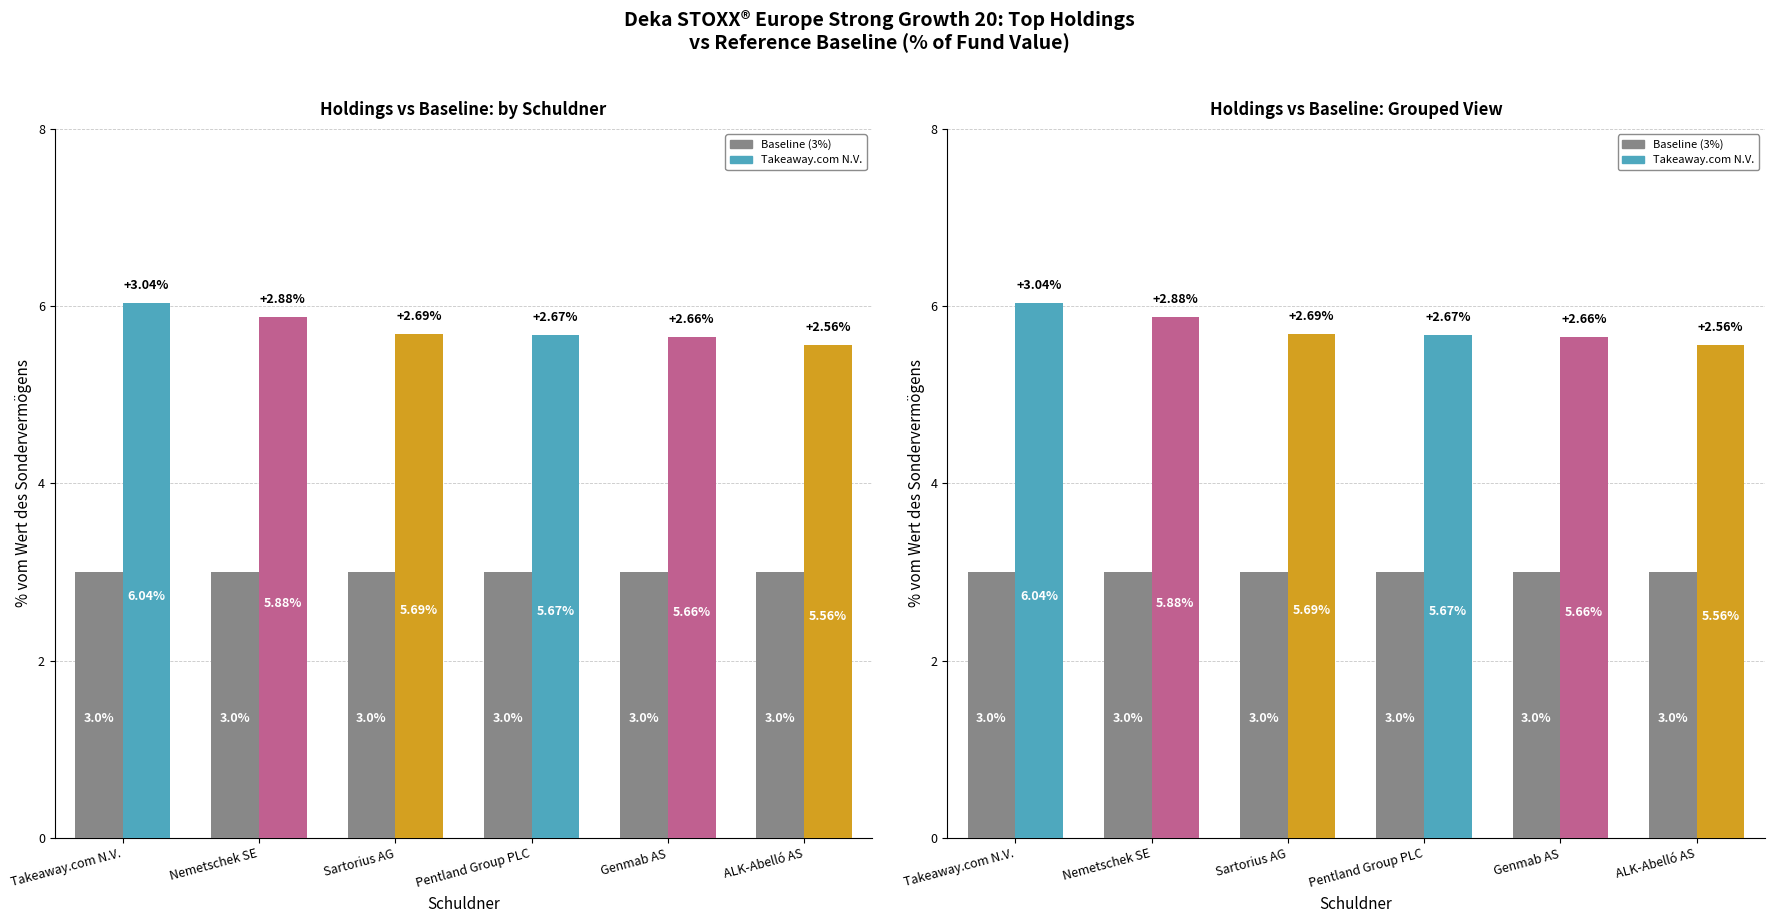

What is the maximum value for Baseline (Anteilwert ref)?

3.0